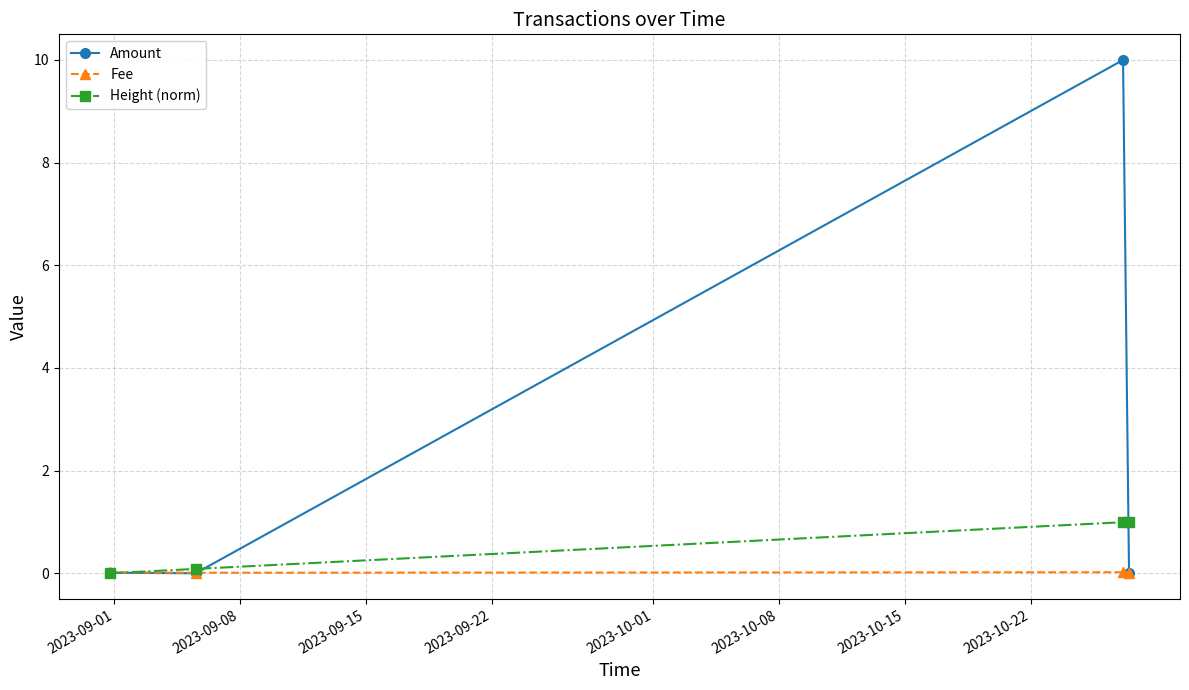

What is the value of the Amount point at the 3rd from the left?

10.0